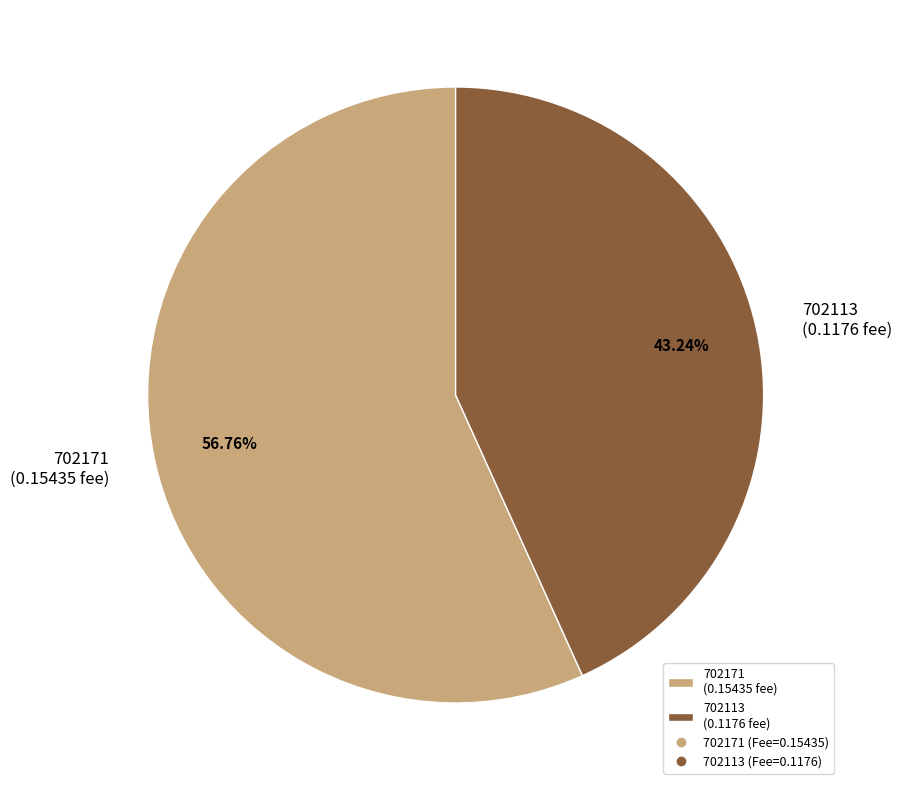

Count the number of slices in the pie.

2